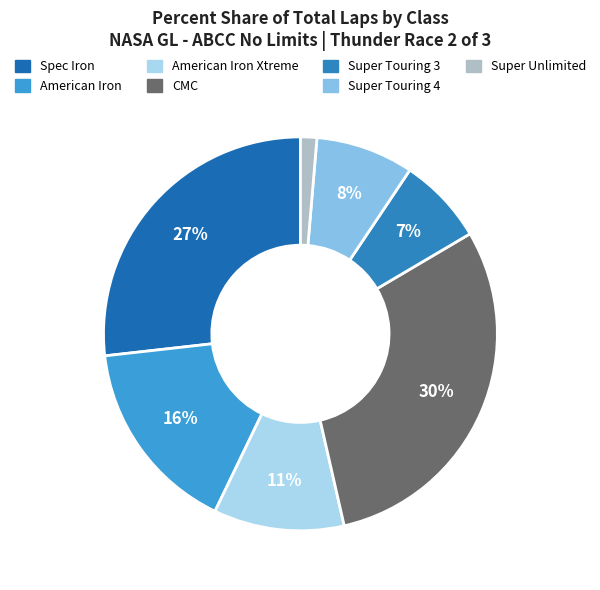

Which category has the smallest portion of the pie?

Super Unlimited